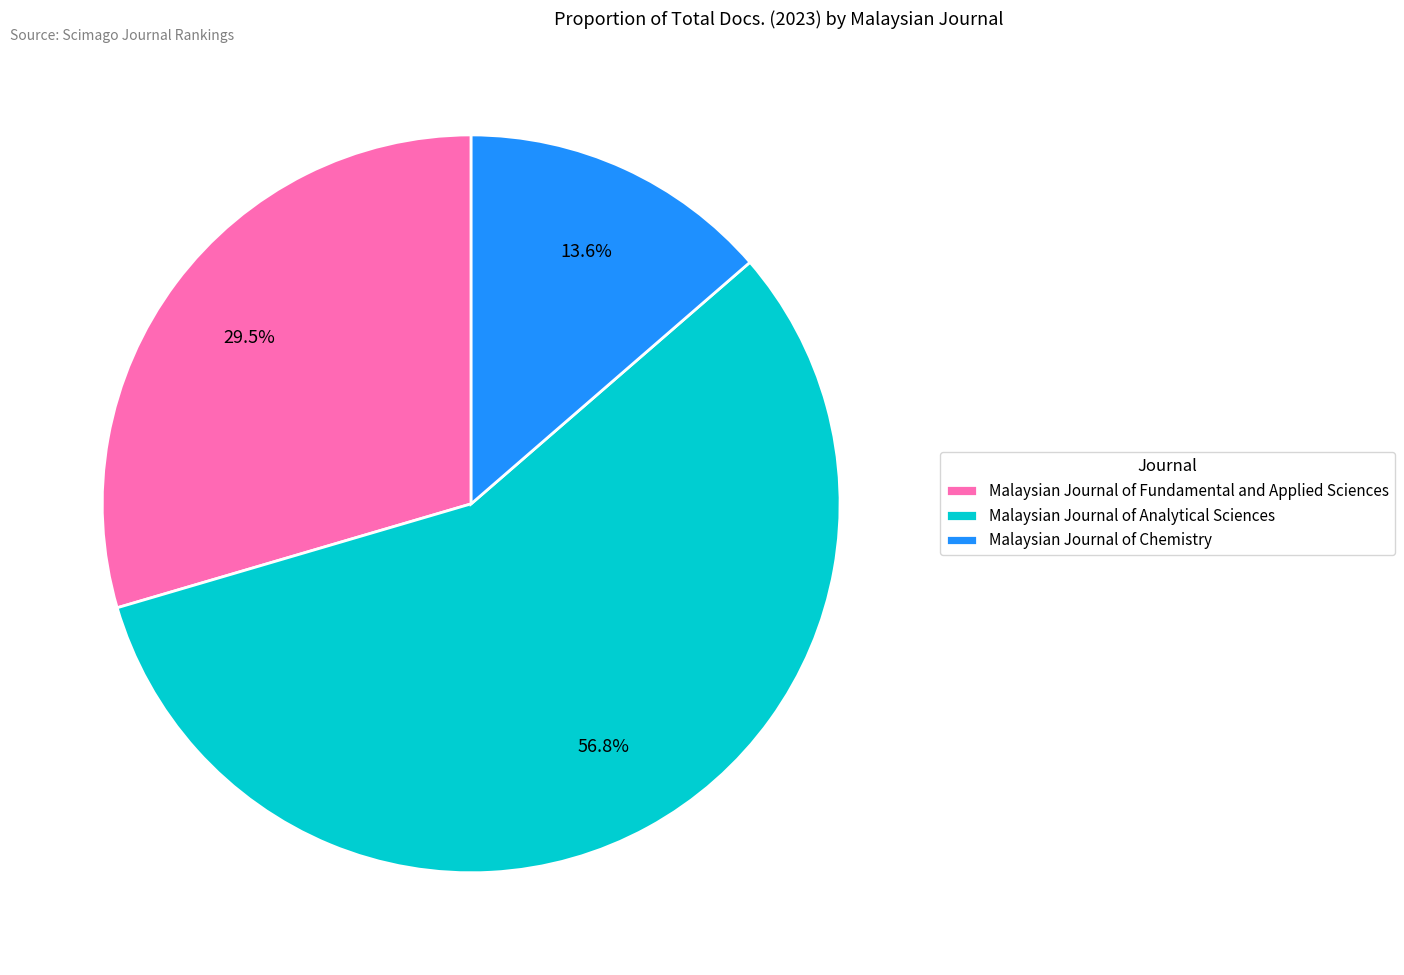

Is there any slice that represents more than half of the pie?

Yes